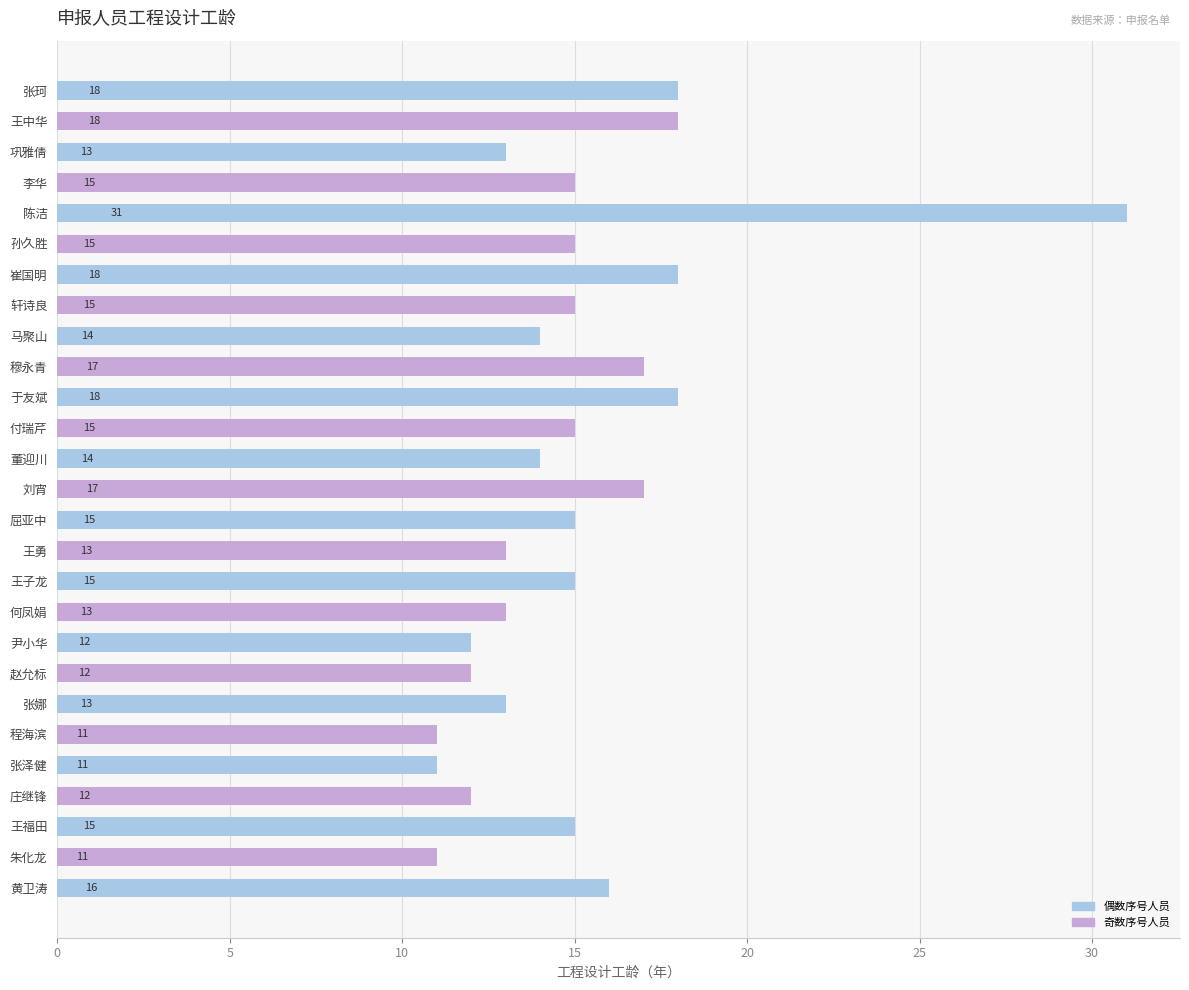

What is the sum of all values?

407